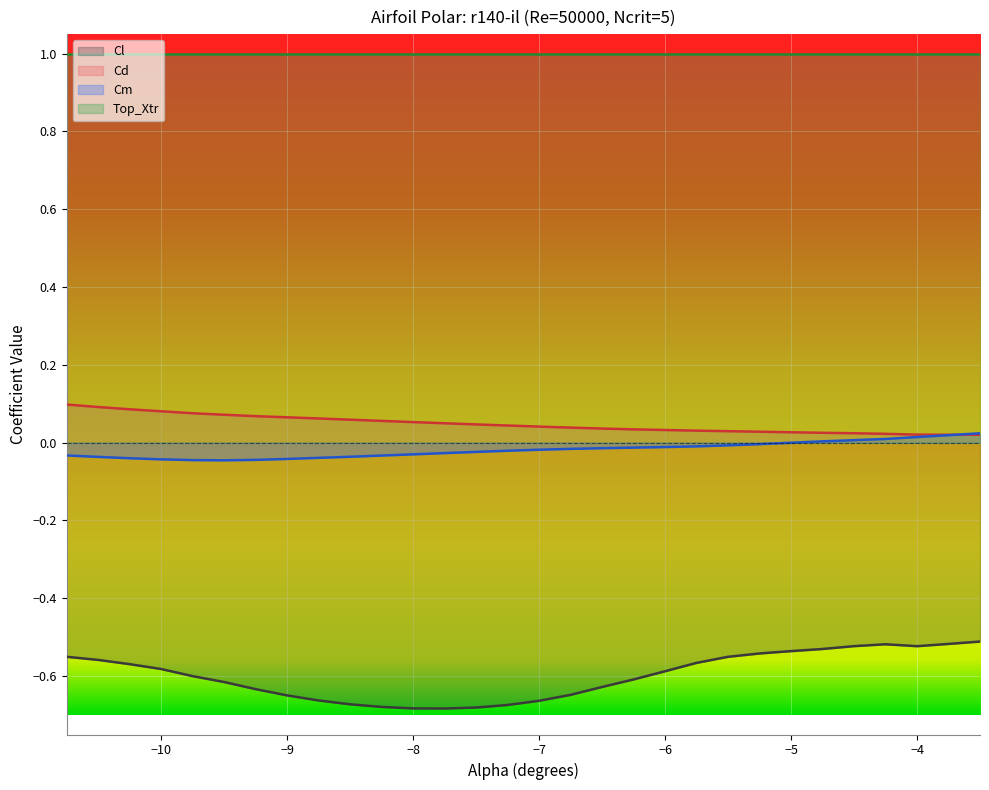

True or false: Cl and Cm intersect in this chart.

False